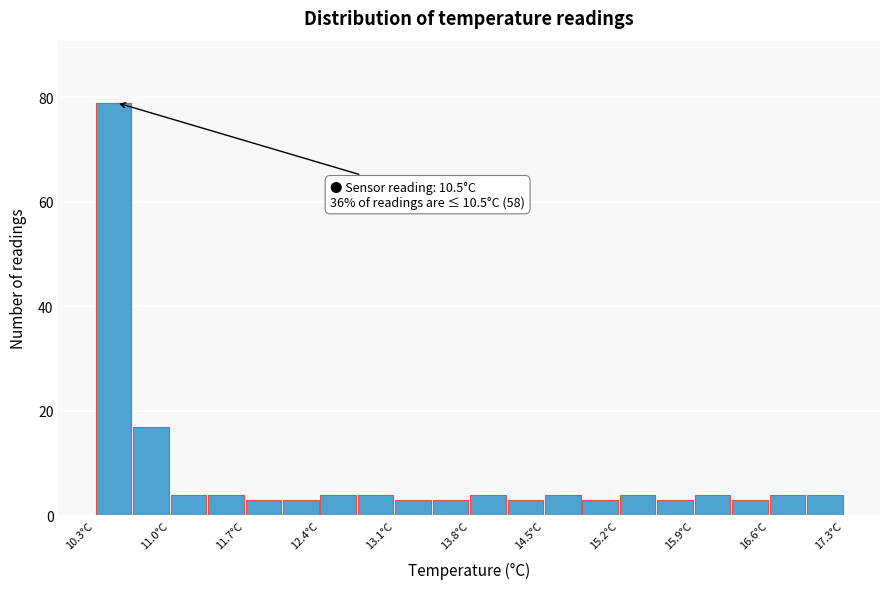

Around what value on the x-axis is the tallest bar? Give the approximate position of its centre, as read against the axis.

10.5